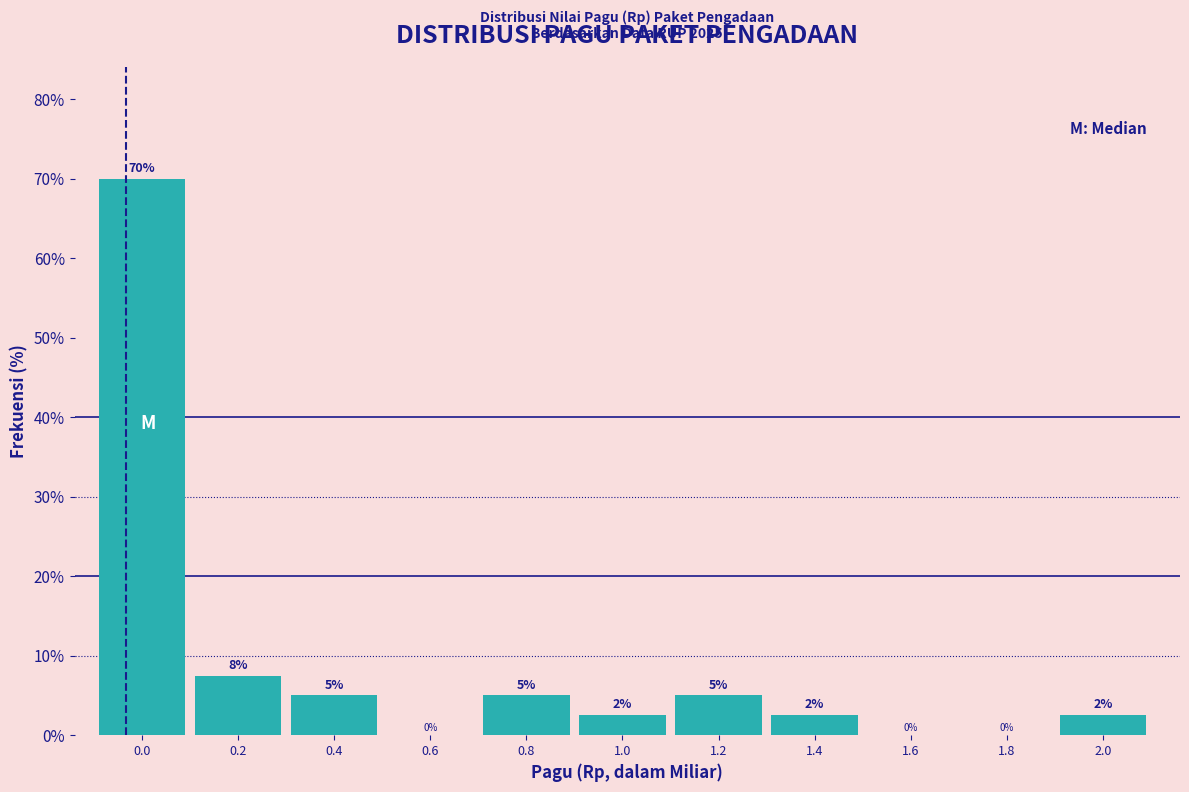

What is the sum of the values at 0.2 and 1.4?

10.0